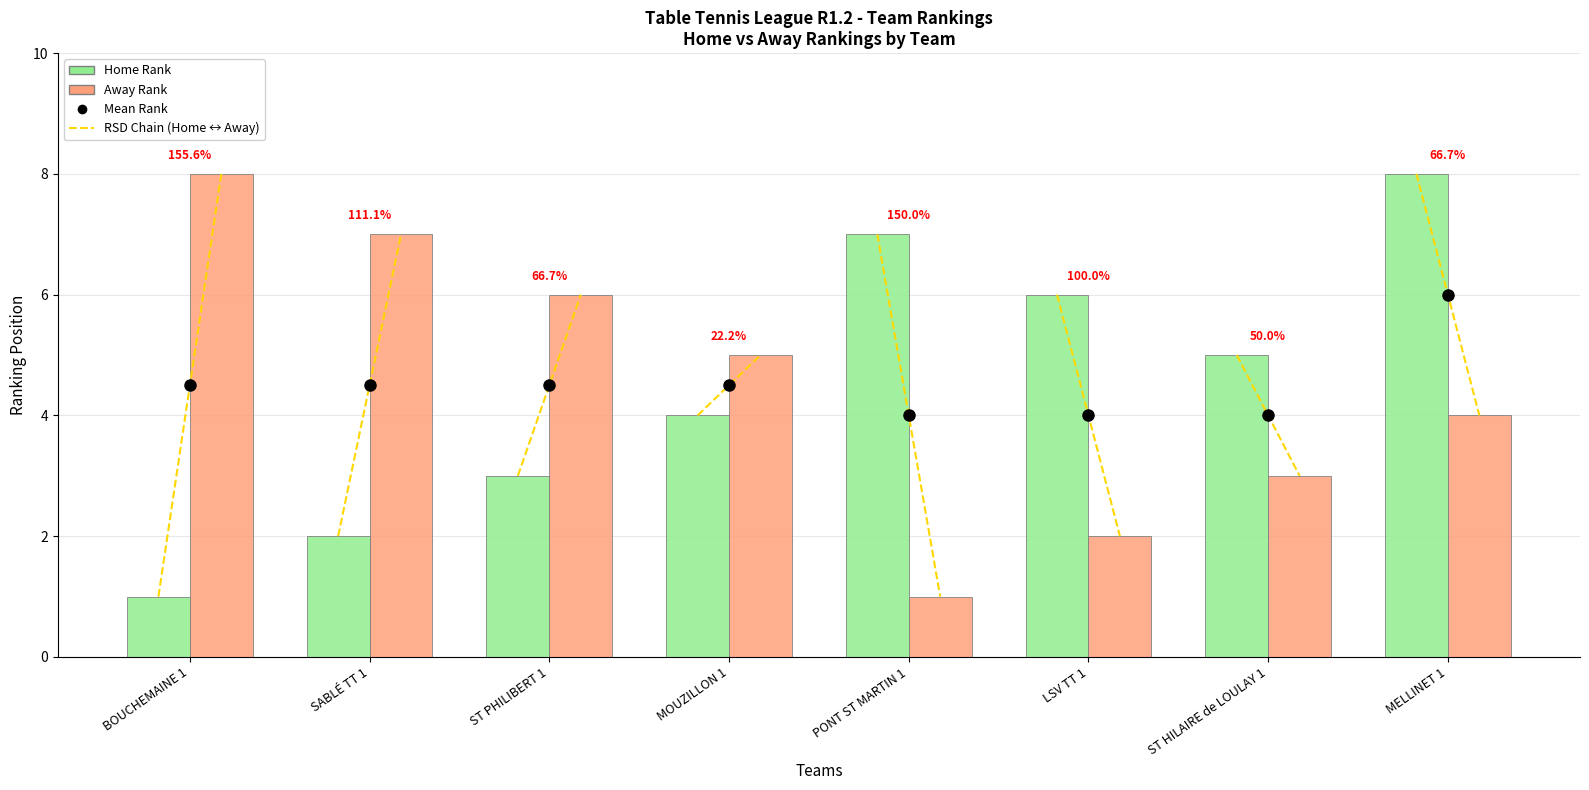

What is the difference between the maximum and minimum values in the Home Rank series?

7